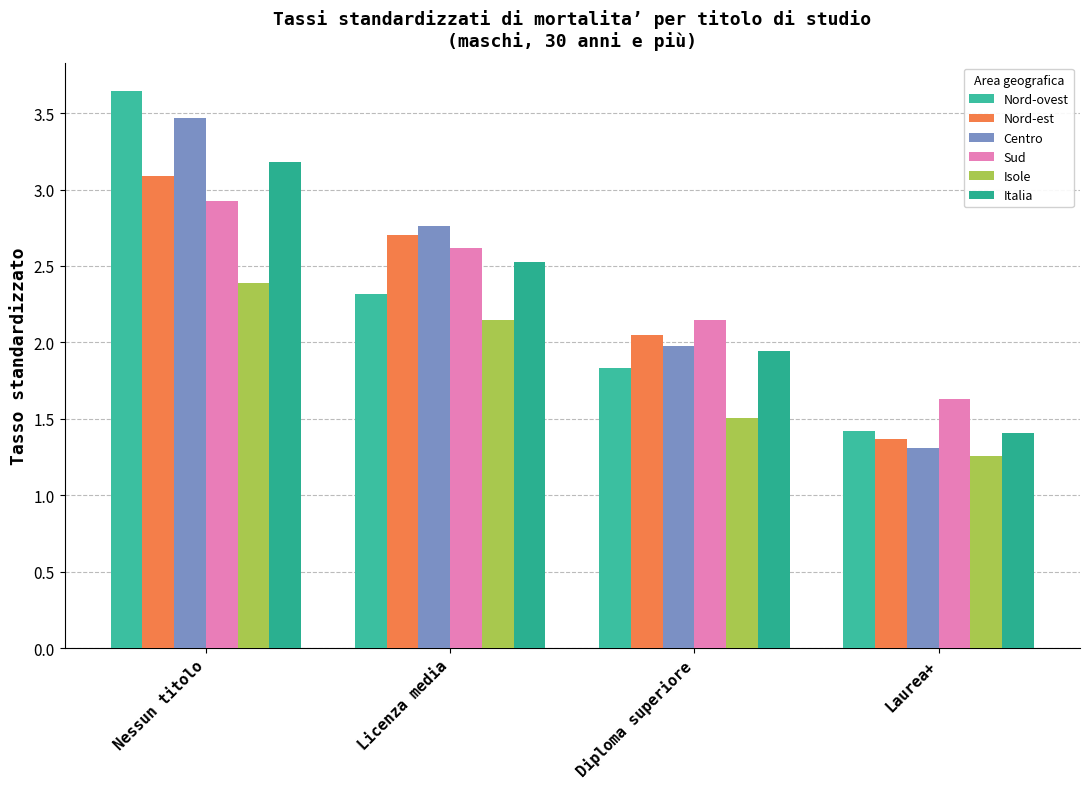

Which series has the largest range (max minus min)?

Nord-ovest